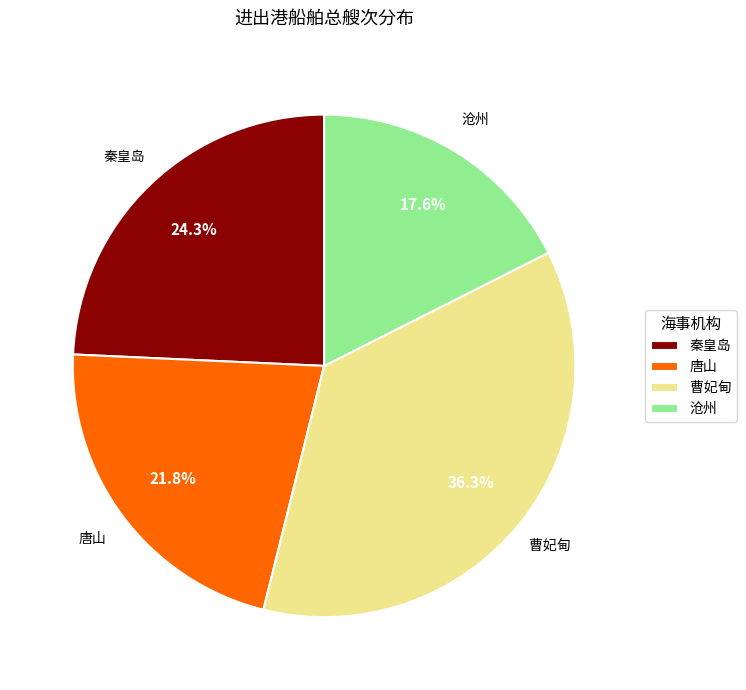

Is there any slice that represents more than half of the pie?

No